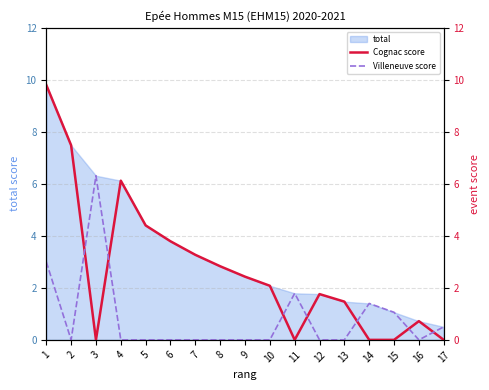

Between which two adjacent categories do Cognac score and Villeneuve score first intersect?

2 and 3